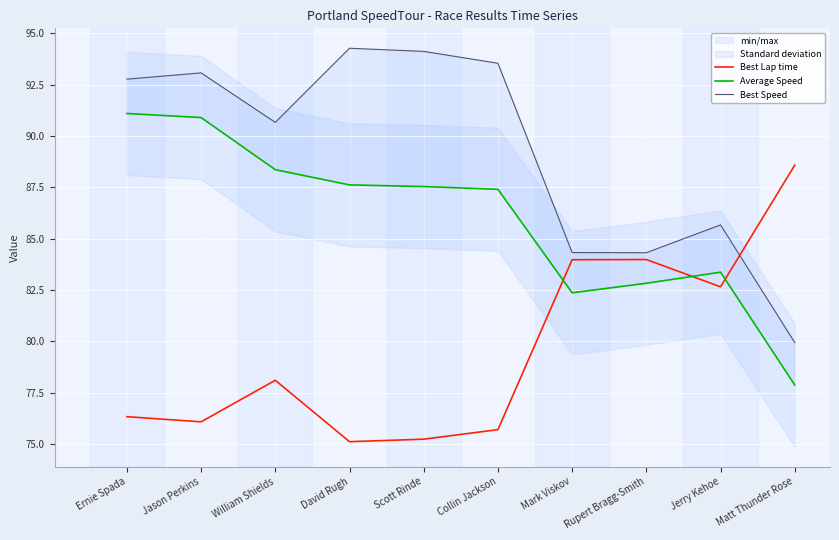

What is the label of the 8th point from the right?

William Shields